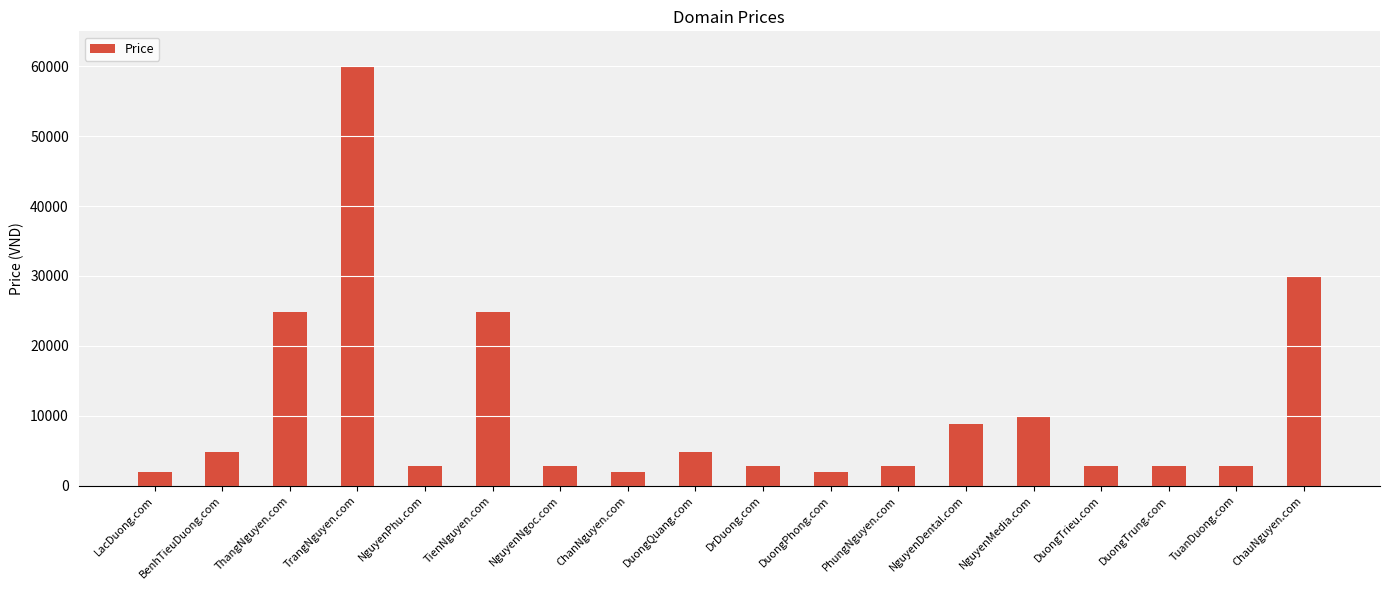

What is the change in value from TrangNguyen.com to DuongTrung.com?

-57000